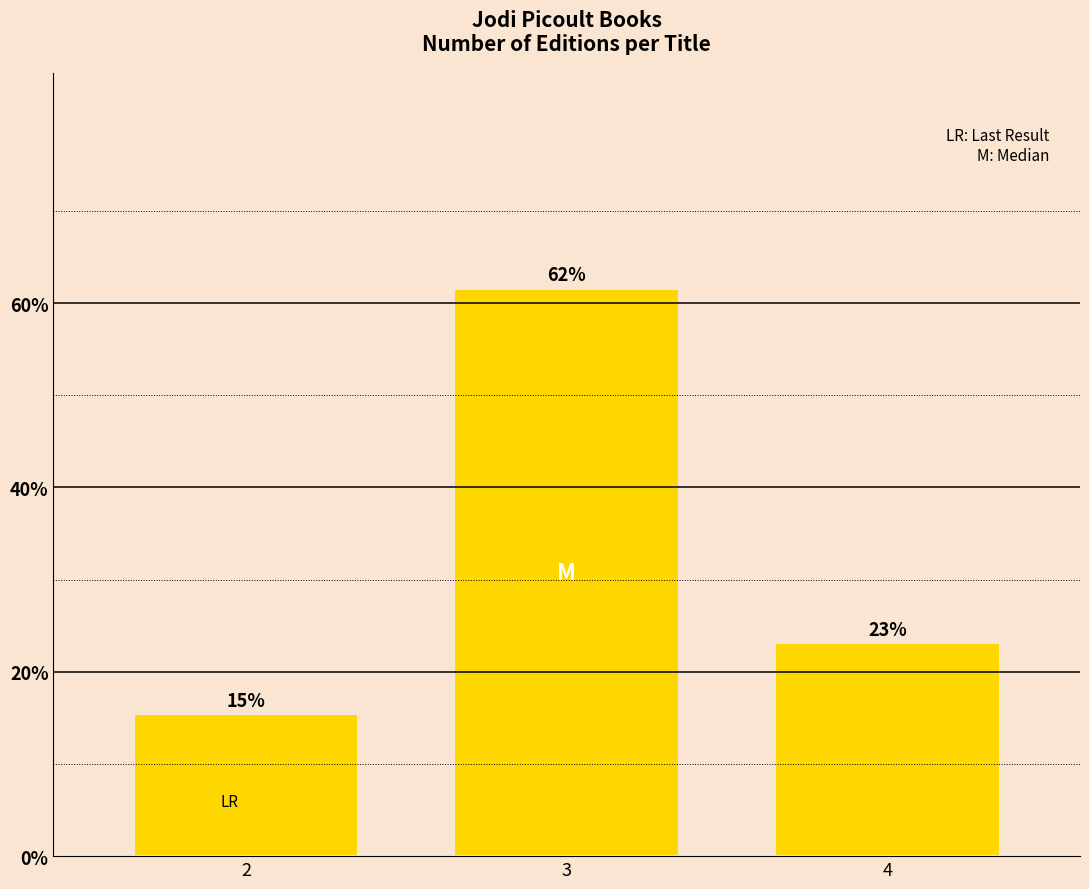

Reading right to left, list all the values displayed in this chart.

4=23.1	3=61.5	2=15.4